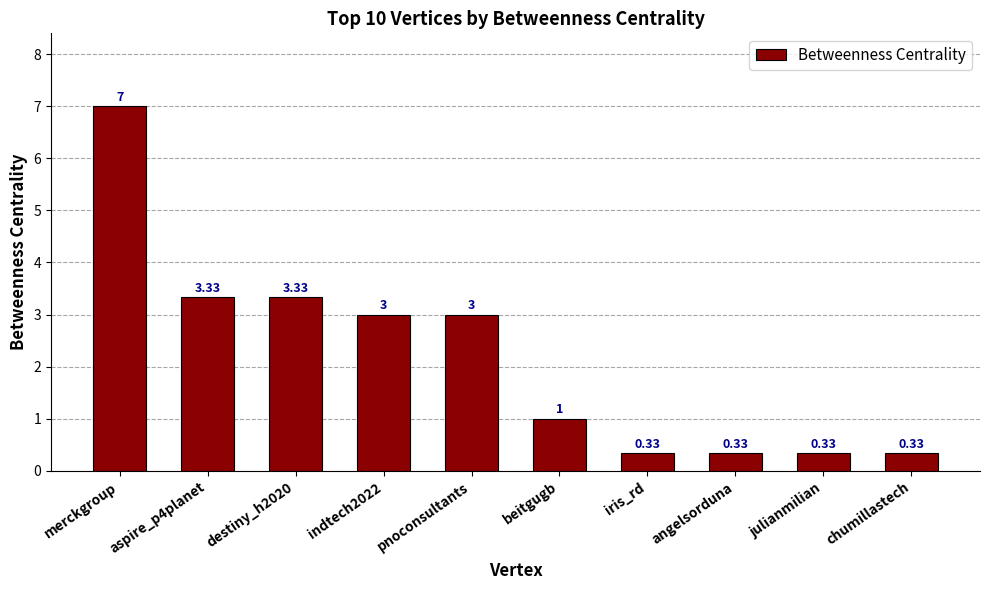

What is the label of the 9th bar from the left?

julianmilian